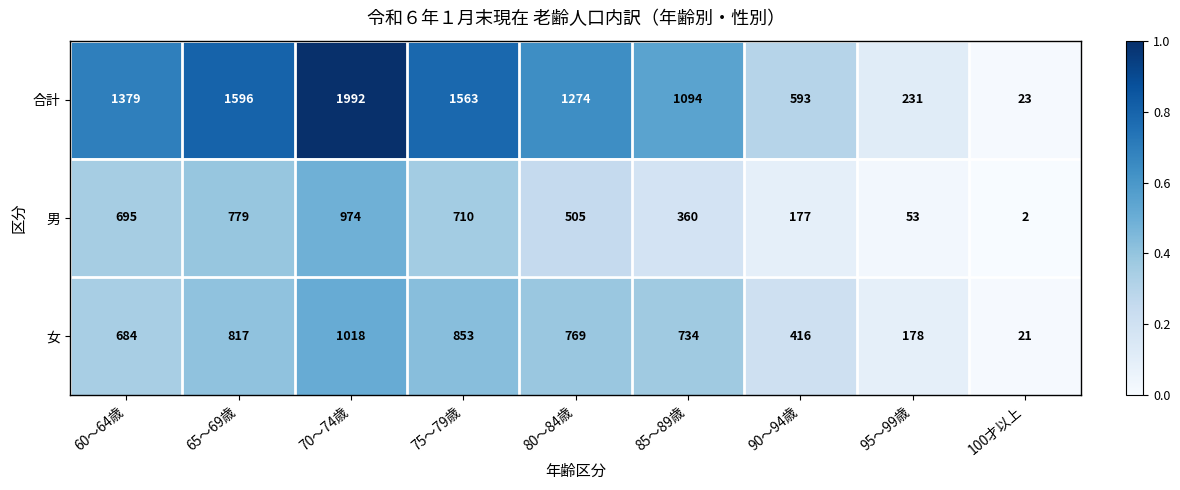

The value of 合計 at 90～94歳 is 593. True or false?

True